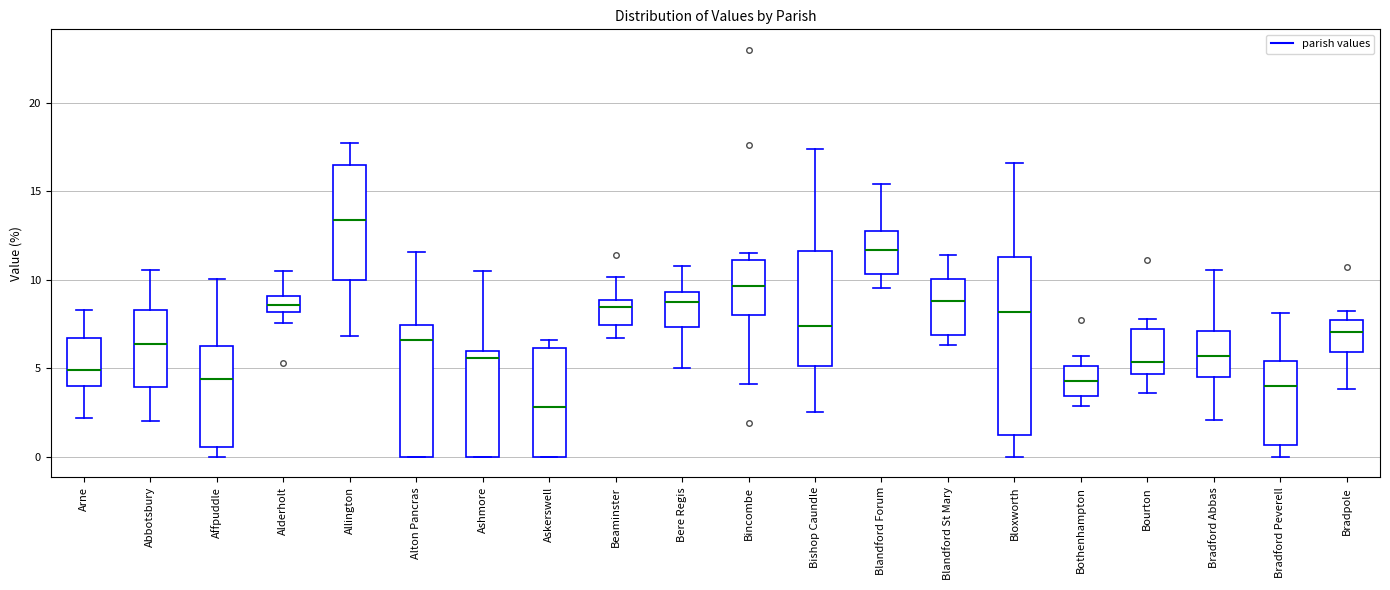

Reading left to right, transcribe this box plot: for each box, give where its median line is, the range the box spans, and where its two whiskers end, as read against the y-axis. The values are not printed on the chart, so give them approximately, as read against the axis.

Arne: median 5.0, box 4.0 to 6.5, whiskers 2.0 to 8.5
Abbotsbury: median 6.5, box 4.0 to 8.5, whiskers 2.0 to 10.5
Affpuddle: median 4.5, box 0.5 to 6.0, whiskers 0.0 to 10.0
Alderholt: median 8.5, box 8.0 to 9.0, whiskers 7.5 to 10.5
Allington: median 13.5, box 10.0 to 16.5, whiskers 7.0 to 17.5
Alton Pancras: median 6.5, box 0.0 to 7.5, whiskers 0.0 to 11.5
Ashmore: median 5.5, box 0.0 to 6.0, whiskers 0.0 to 10.5
Askerswell: median 3.0, box 0.0 to 6.0, whiskers 0.0 to 6.5
Beaminster: median 8.5, box 7.5 to 9.0, whiskers 6.5 to 10.0
Bere Regis: median 9.0, box 7.5 to 9.5, whiskers 5.0 to 11.0
Bincombe: median 9.5, box 8.0 to 11.0, whiskers 4.0 to 11.5
Bishop Caundle: median 7.5, box 5.0 to 11.5, whiskers 2.5 to 17.5
Blandford Forum: median 11.5, box 10.5 to 13.0, whiskers 9.5 to 15.5
Blandford St Mary: median 9.0, box 7.0 to 10.0, whiskers 6.5 to 11.5
Bloxworth: median 8.0, box 1.5 to 11.5, whiskers 0.0 to 16.5
Bothenhampton: median 4.5, box 3.5 to 5.0, whiskers 3.0 to 5.5
Bourton: median 5.5, box 4.5 to 7.0, whiskers 3.5 to 8.0
Bradford Abbas: median 5.5, box 4.5 to 7.0, whiskers 2.0 to 10.5
Bradford Peverell: median 4.0, box 0.5 to 5.5, whiskers 0.0 to 8.0
Bradpole: median 7.0, box 6.0 to 7.5, whiskers 4.0 to 8.0